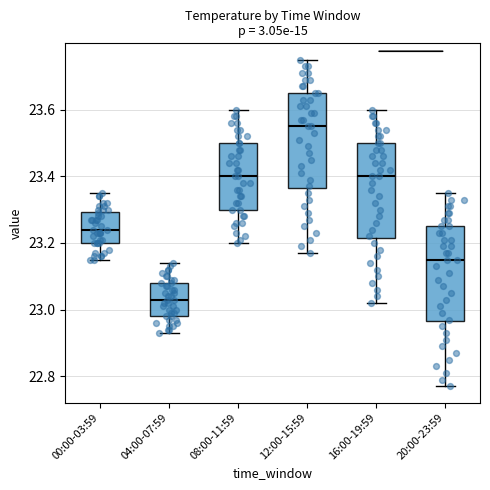

Reading left to right, transcribe this box plot: for each box, give where its median line is, the range the box spans, and where its two whiskers end, as read against the y-axis. The values are not printed on the chart, so give them approximately, as read against the axis.

00:00-03:59: median 23.24, box 23.20 to 23.30, whiskers 23.16 to 23.36
04:00-07:59: median 23.04, box 22.98 to 23.08, whiskers 22.94 to 23.14
08:00-11:59: median 23.40, box 23.30 to 23.50, whiskers 23.20 to 23.60
12:00-15:59: median 23.56, box 23.36 to 23.66, whiskers 23.18 to 23.76
16:00-19:59: median 23.40, box 23.22 to 23.50, whiskers 23.02 to 23.60
20:00-23:59: median 23.16, box 22.96 to 23.26, whiskers 22.78 to 23.36